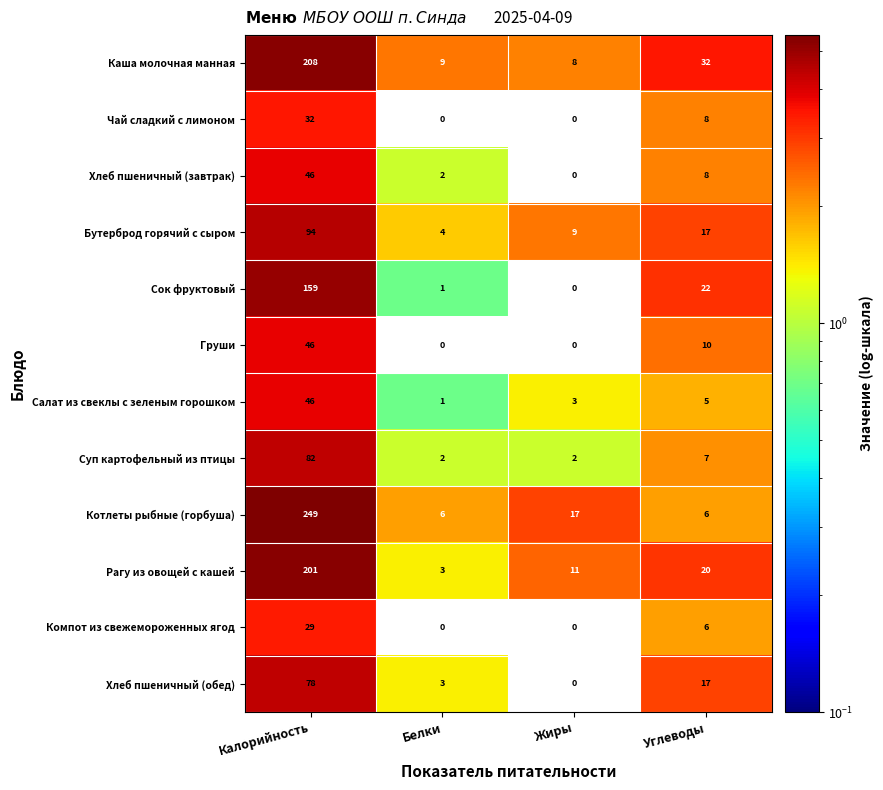

What is the spread (max minus min) of values at Жиры?

17